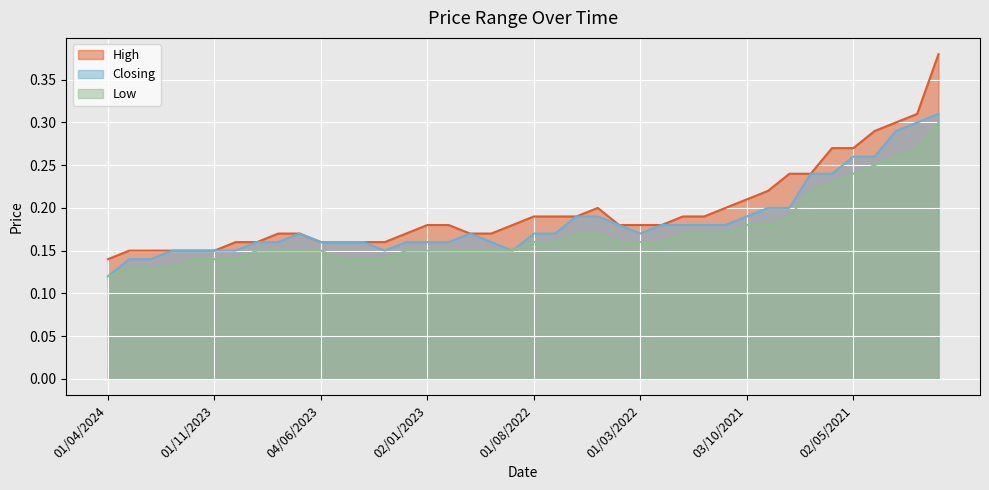

List the labels in order of Closing value, smallest first.

01/04/2024, 03/03/2024, 01/02/2024, 02/01/2024, 03/12/2023, 01/11/2023, 01/10/2023, 01/03/2023, 01/09/2022, 03/09/2023, 01/08/2023, 04/06/2023, 01/05/2023, 02/04/2023, 01/02/2023, 02/01/2023, 01/12/2022, 02/10/2022, 02/07/2023, 01/11/2022, 01/08/2022, 03/07/2022, 01/03/2022, 03/04/2022, 01/02/2022, 02/01/2022, 01/12/2021, 01/11/2021, 01/06/2022, 08/05/2022, 03/10/2021, 01/09/2021, 01/08/2021, 01/07/2021, 01/06/2021, 02/05/2021, 01/04/2021, 01/03/2021, 01/02/2021, 03/01/2021